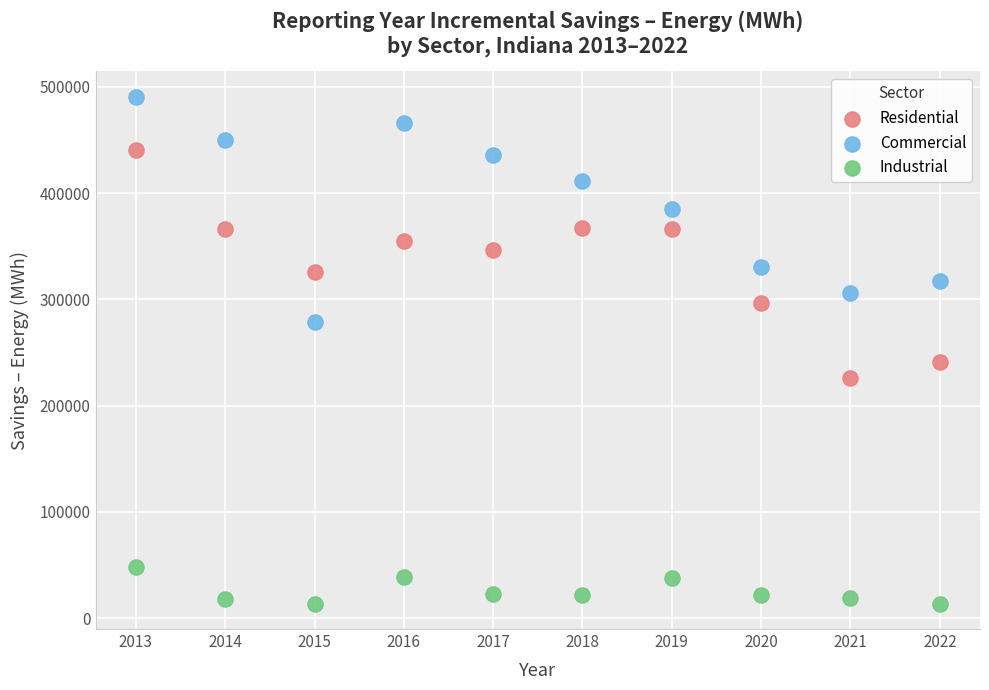

Across all series, what Y value is closest to 252026?

241288